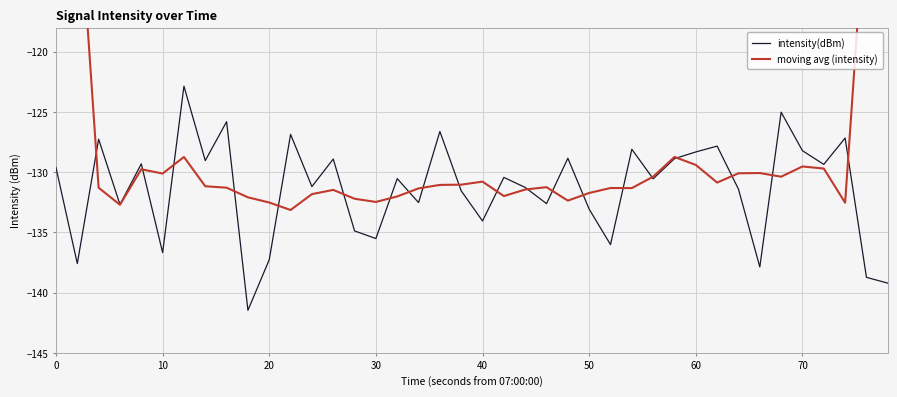

What is the highest value of the intensity(dBm) series?

-122.9